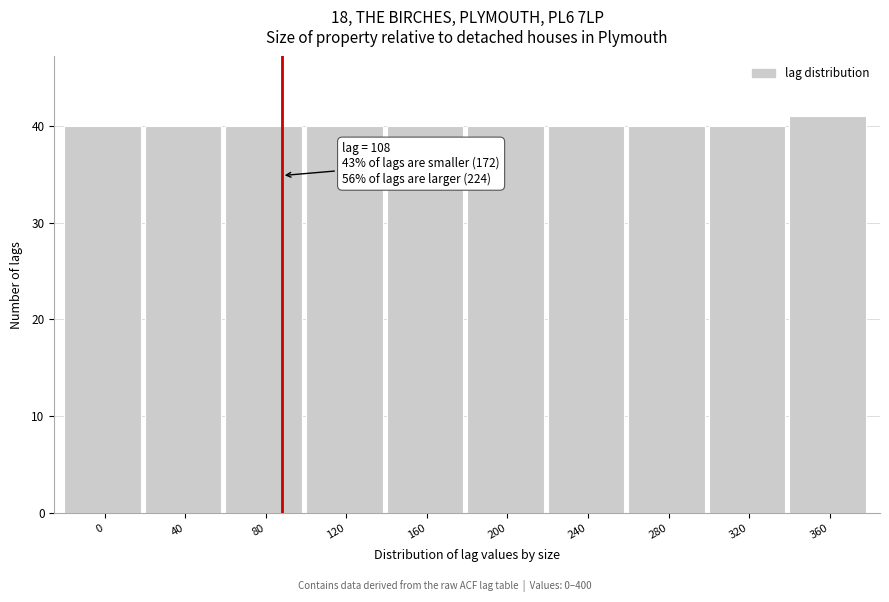

Reading left to right, what are all the values shown in this chart?

40	40	40	40	40	40	40	40	40	41